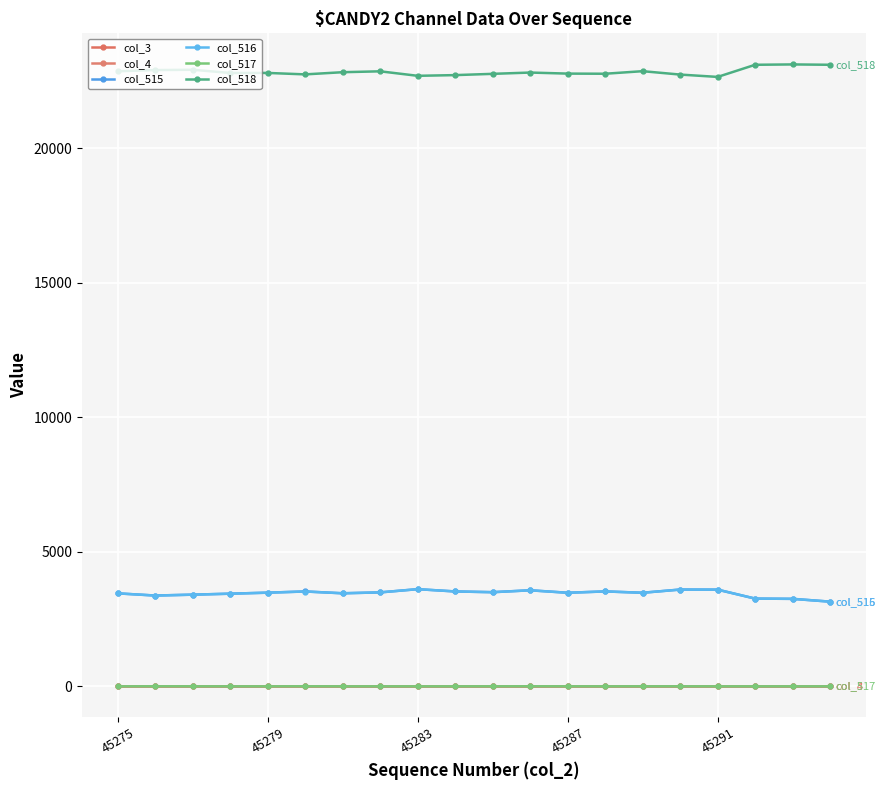

Does the chart have visible grid lines?

Yes